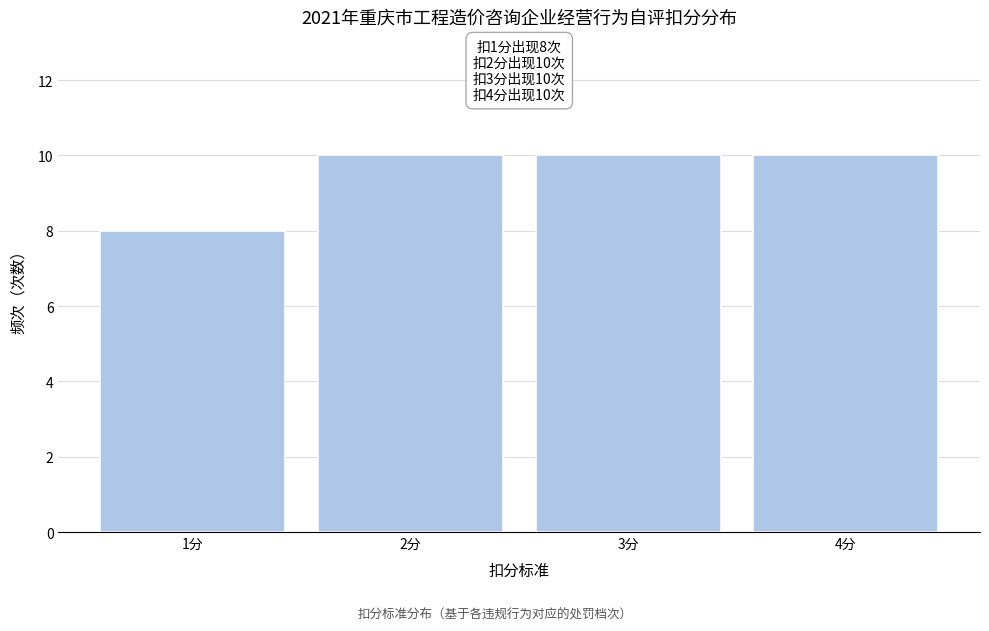

Reading left to right, what are all the values shown in this chart?

8	10	10	10